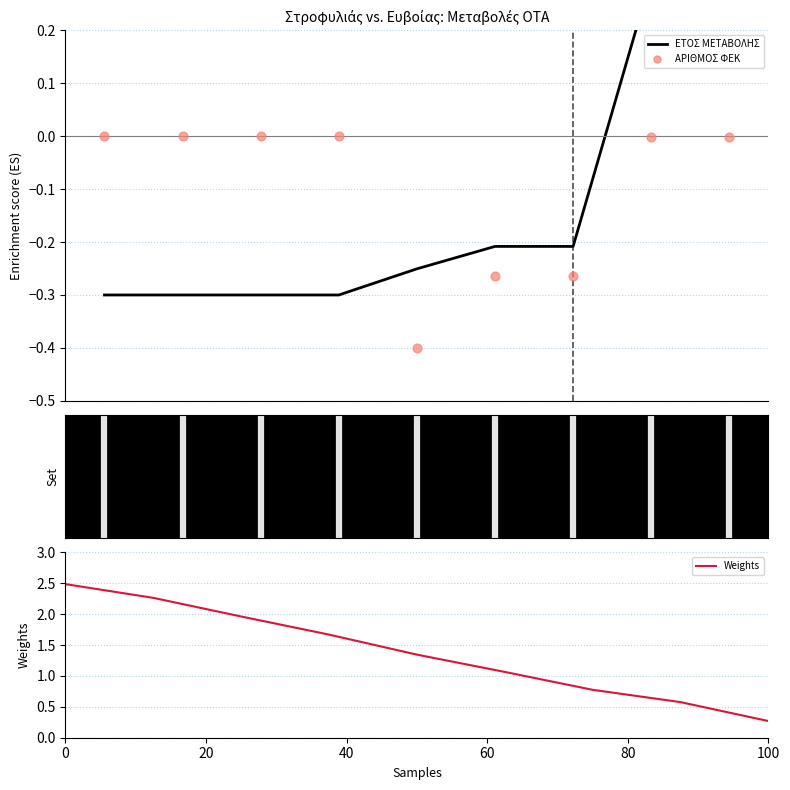

What are all the series names shown in the legend?

ΕΤΟΣ ΜΕΤΑΒΟΛΗΣ, ΑΡΙΘΜΟΣ ΦΕΚ, Weights